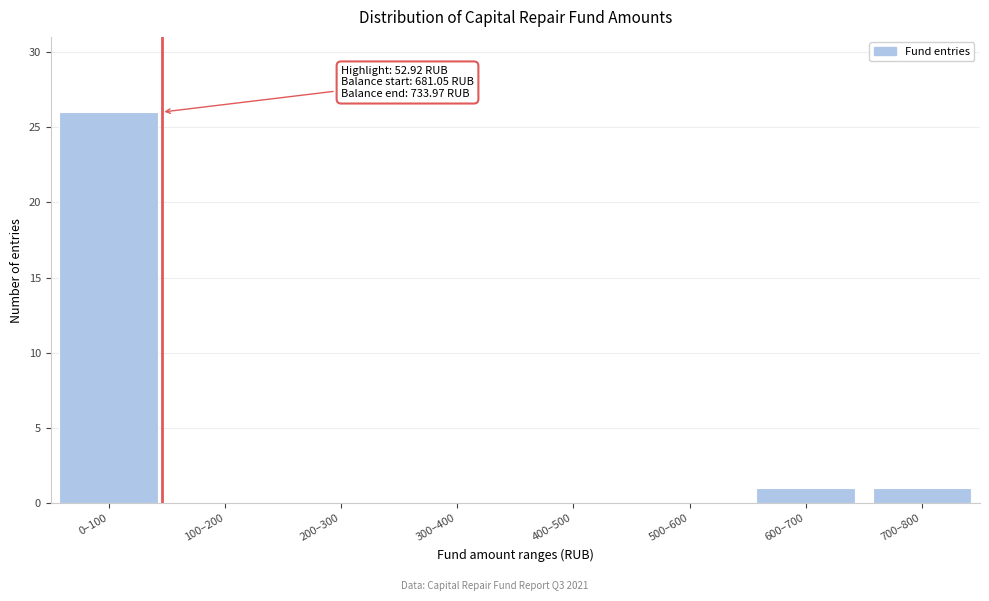

Reading left to right, list all the values displayed in this chart.

0–100=26	100–200=0	200–300=0	300–400=0	400–500=0	500–600=0	600–700=1	700–800=1